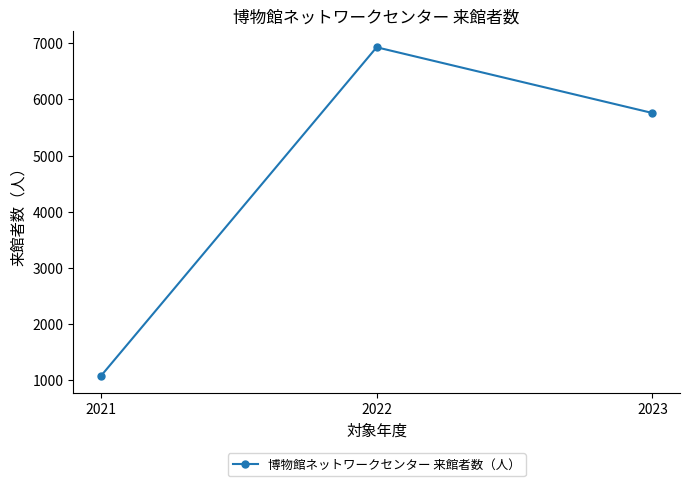

How many values are between 1069 and 6931?

3